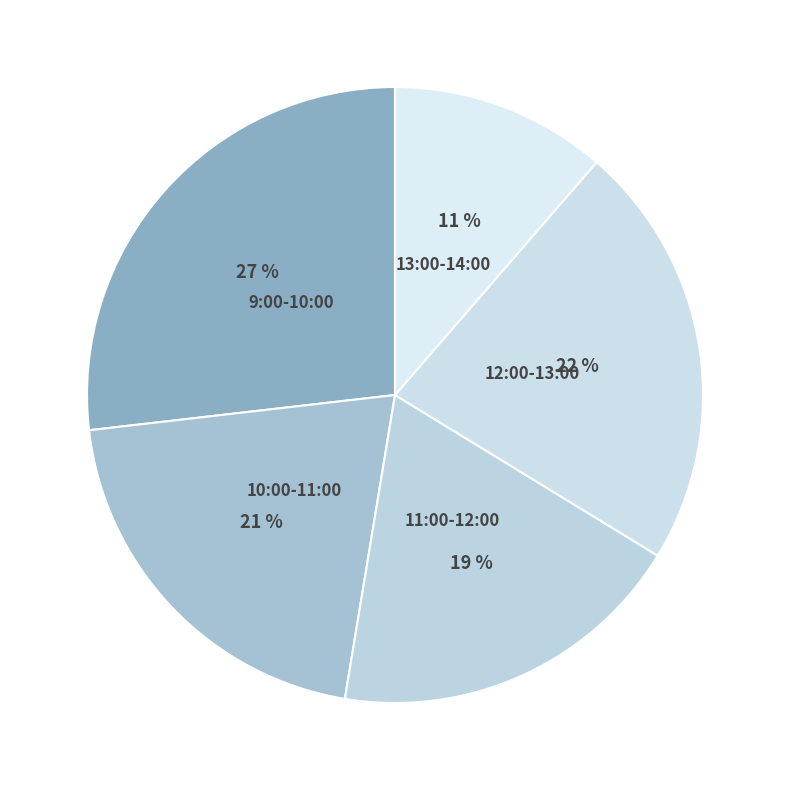

Count the number of slices in the pie.

5